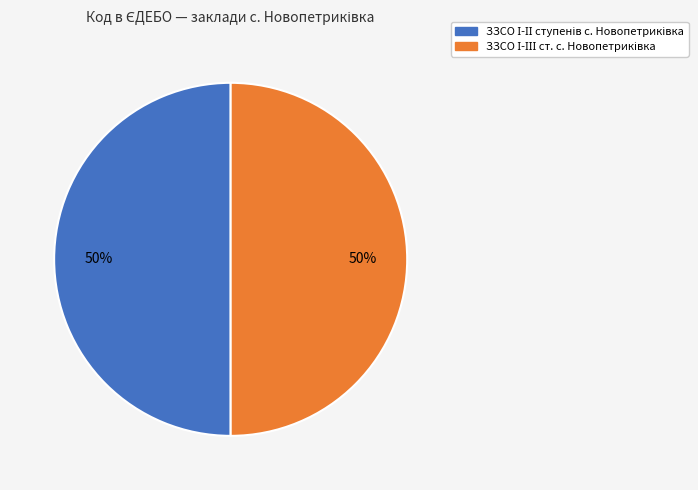

To the nearest percent, what is the average slice percentage?

50%